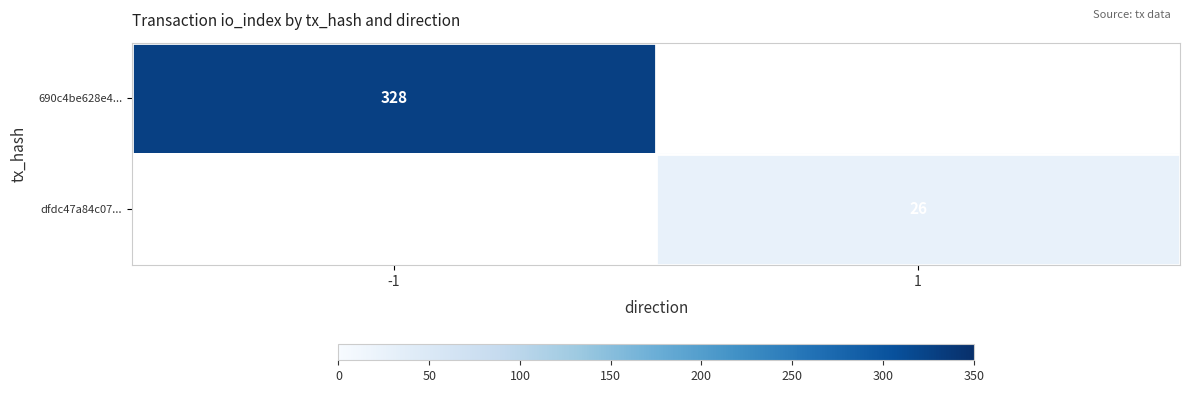

Which label corresponds to the smallest value in the chart?

1